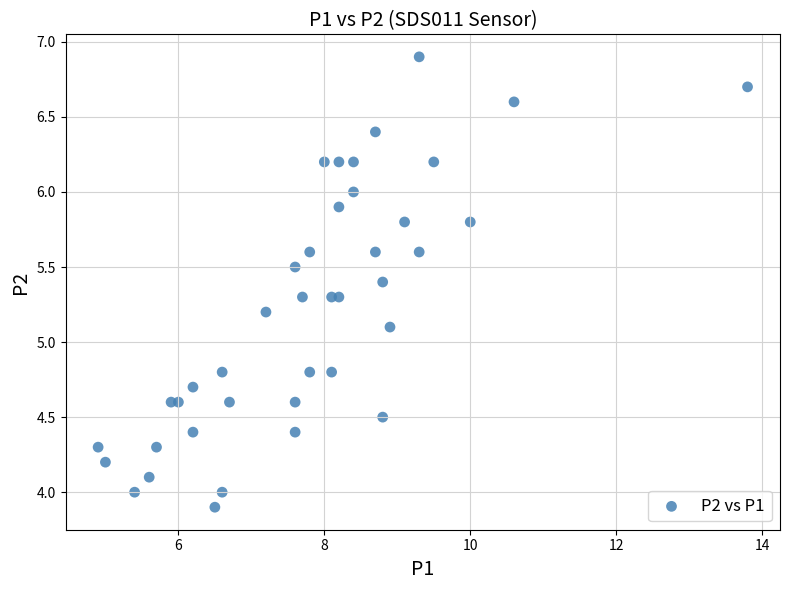

What is the range of Y values (max minus min)?

3.0